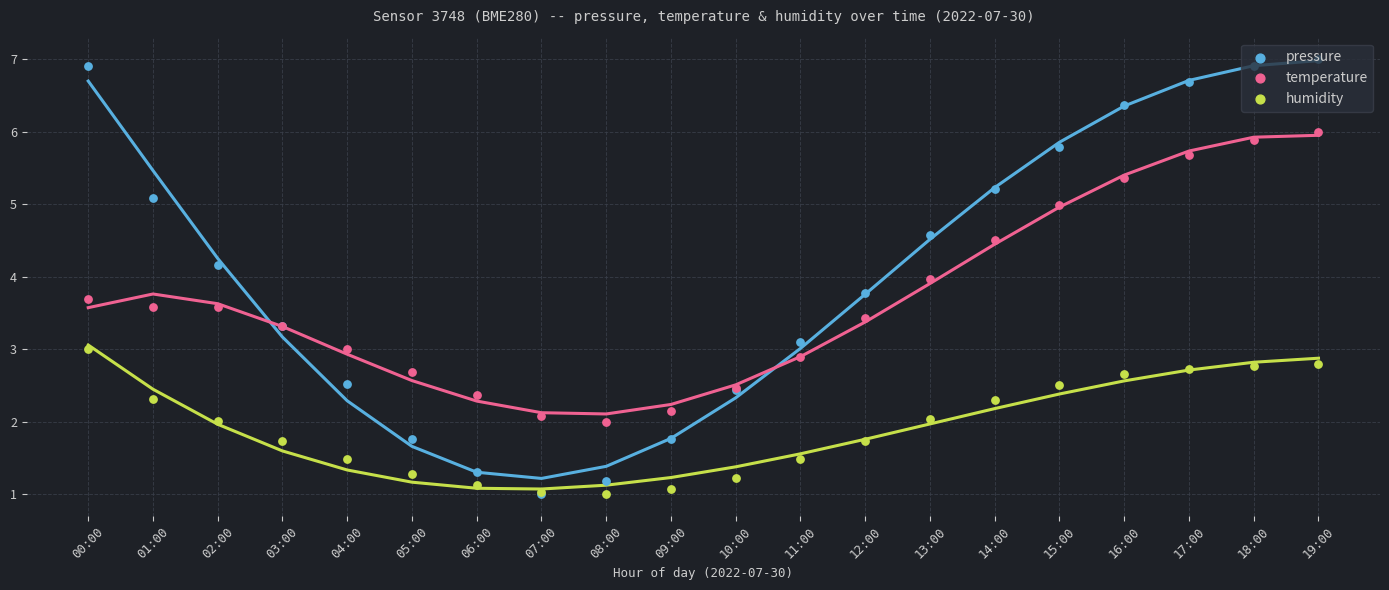

Which series has the widest spread of Y values?

pressure